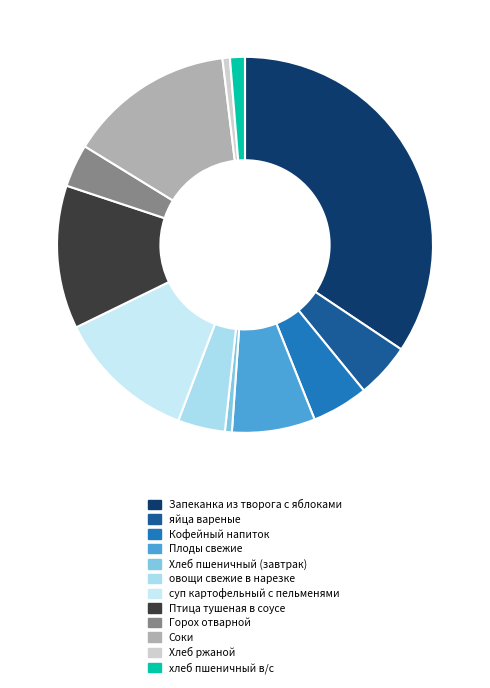

How many segments does this pie chart have?

12